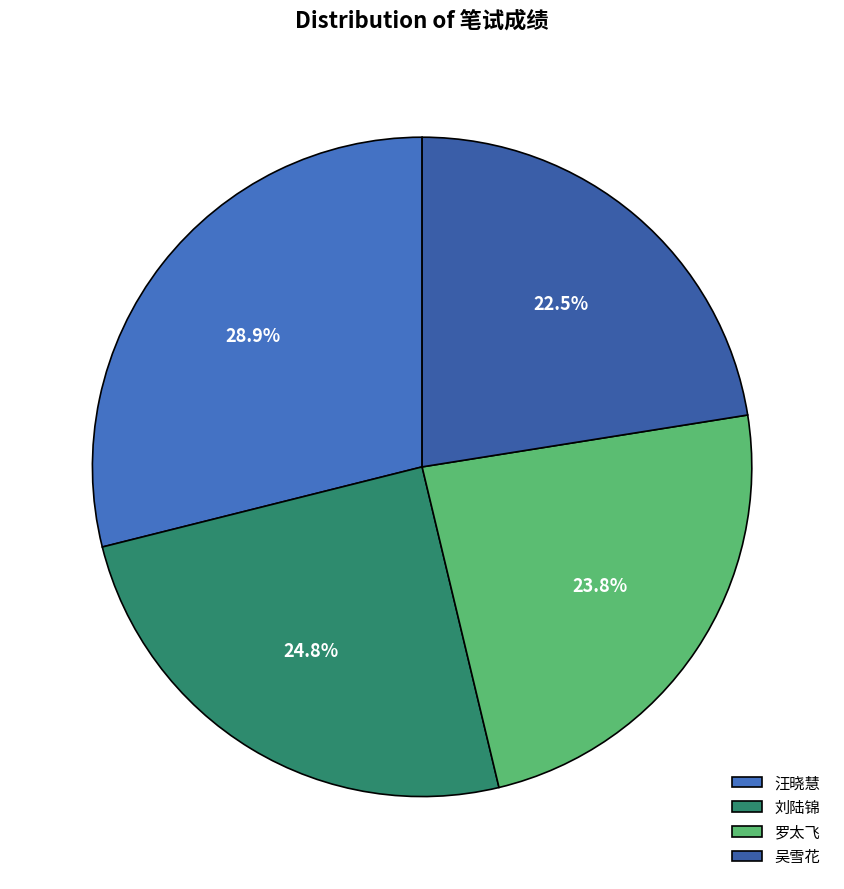

To the nearest percent, what percentage of the pie is 刘陆锦?

25%